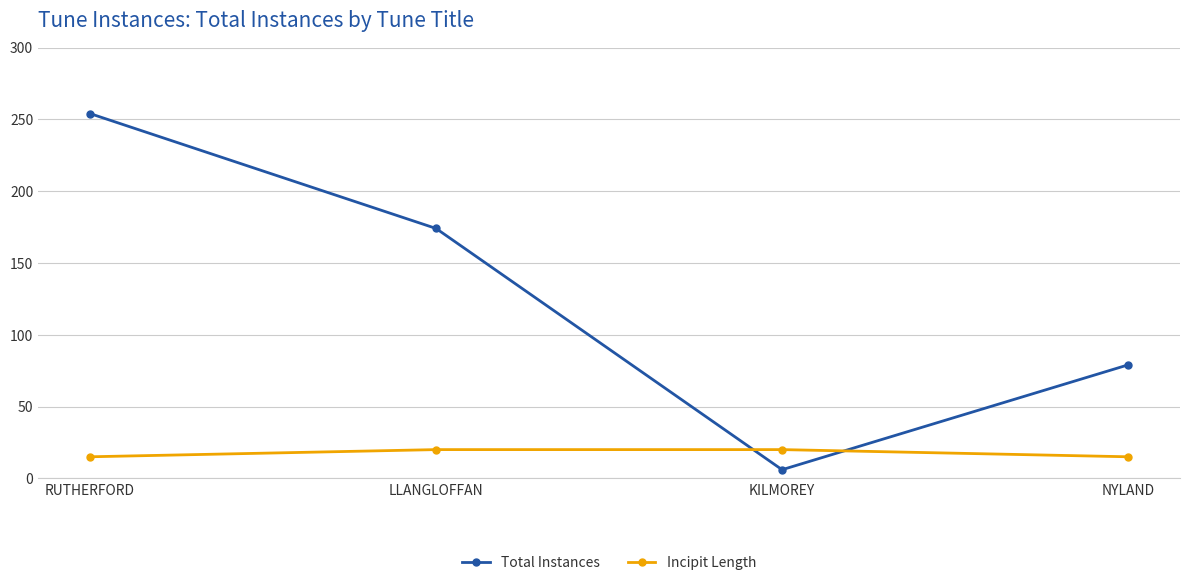

Is the value of Total Instances at LLANGLOFFAN greater than the value of Incipit Length at KILMOREY?

Yes